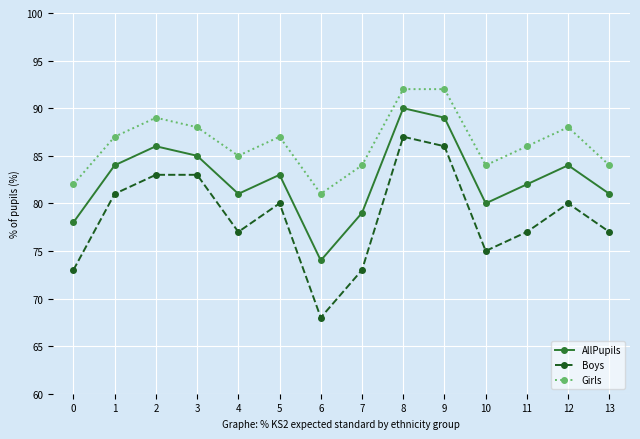

True or false: Boys and AllPupils intersect in this chart.

False